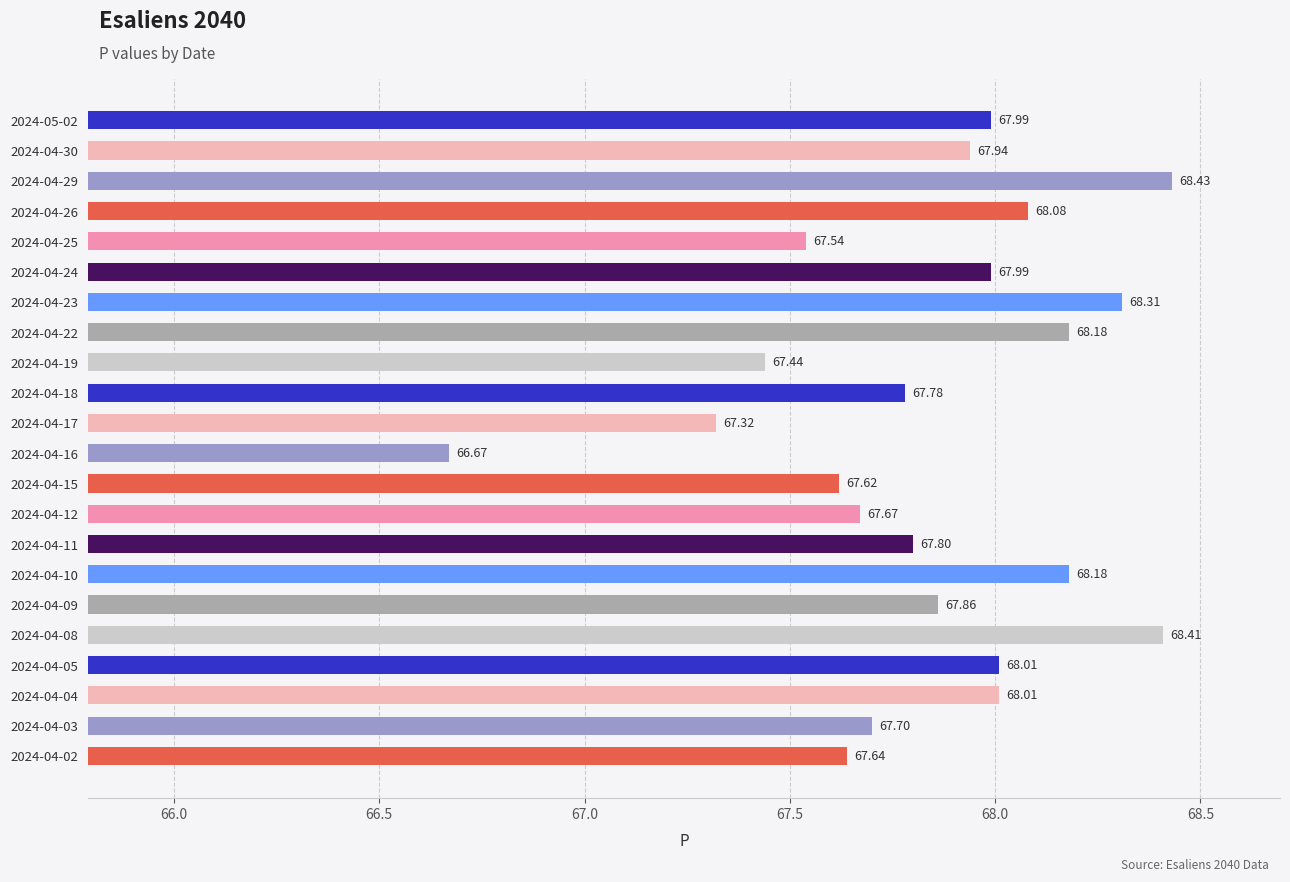

What is the difference between the values at 2024-04-19 and 2024-04-09?

0.4